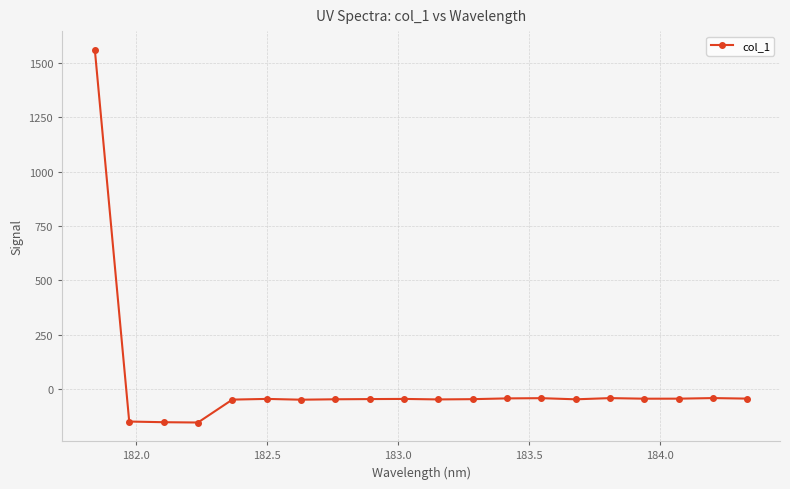

What is the value of the 17th point from the left?

-45.0